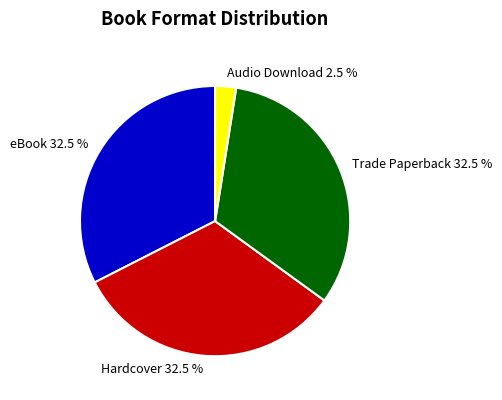

To the nearest percent, what is the difference between the largest and smallest slice percentages?

30%